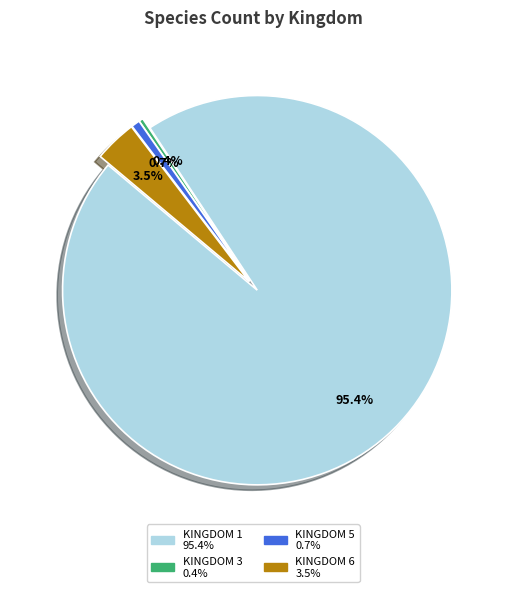

Count the number of slices in the pie.

4